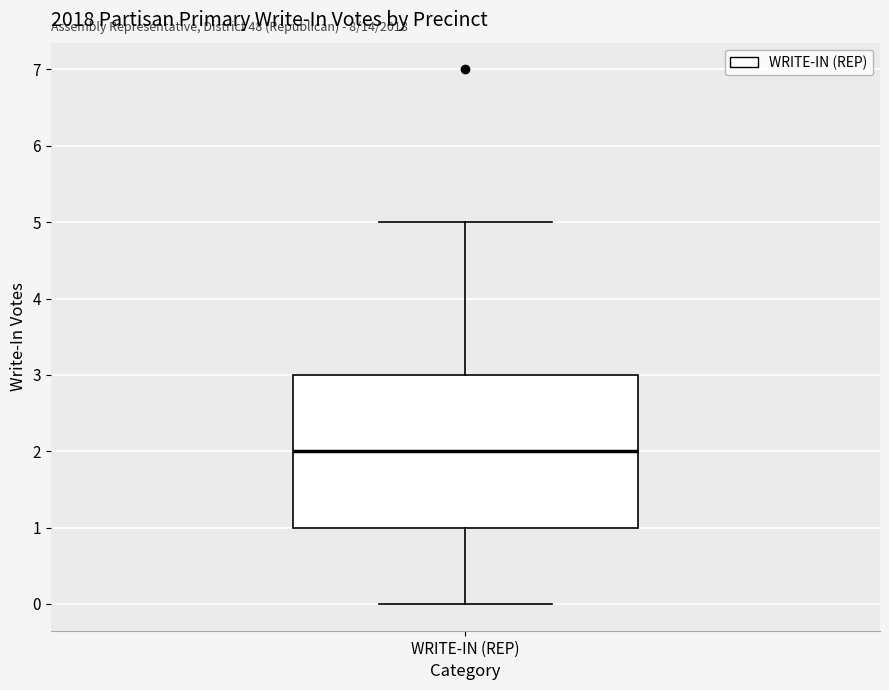

Transcribe this box plot: give where the median line is, the range the box spans, and where the two whiskers end, as read against the y-axis. The values are not printed on the chart, so give them approximately, as read against the axis.

median 2, box 1 to 3, whiskers 0 to 5